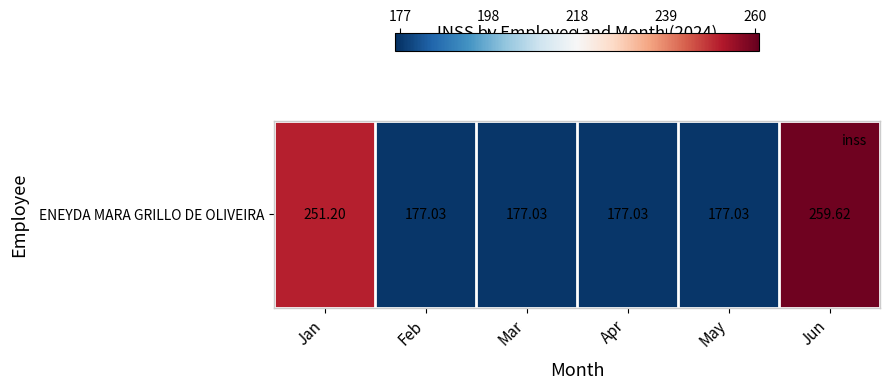

The value at Feb is 40.5. True or false?

False